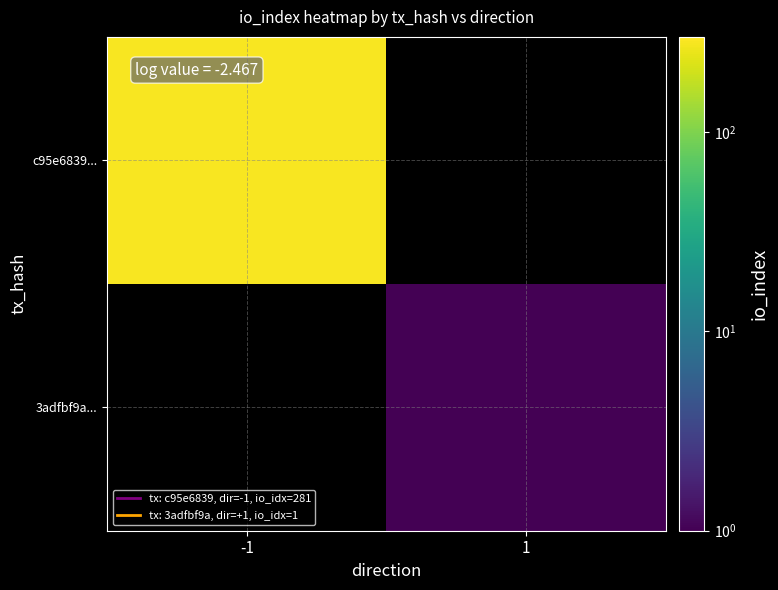

Which label corresponds to the smallest value in the chart?

1